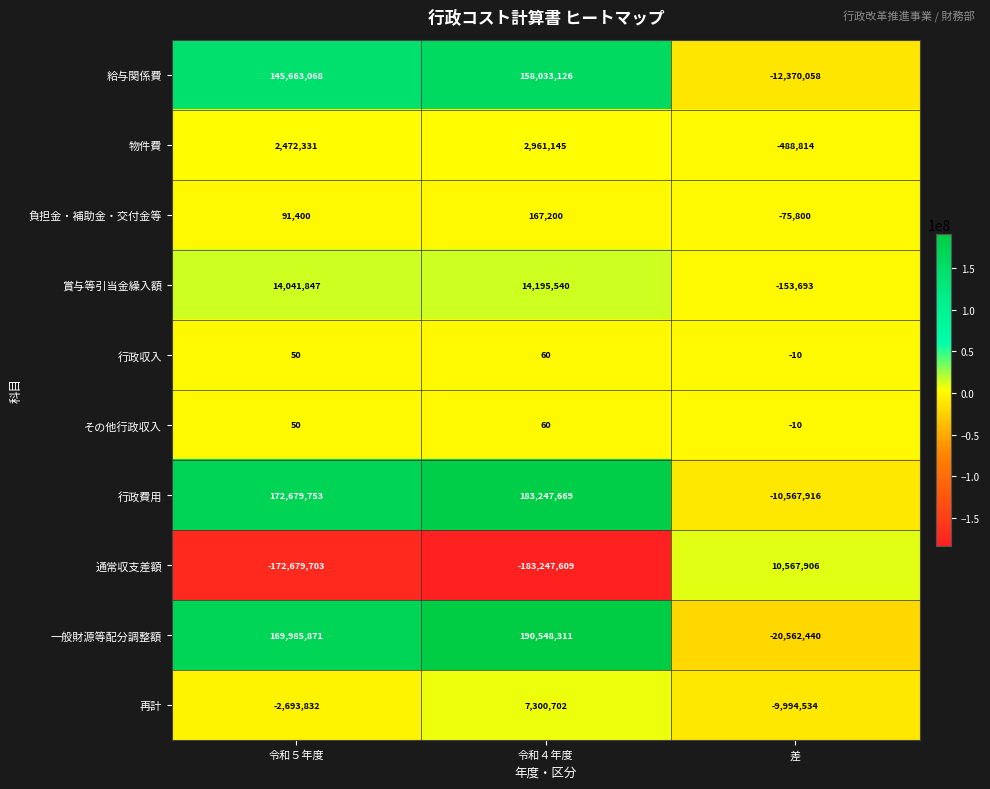

Which series has the widest spread of values?

一般財源等配分調整額